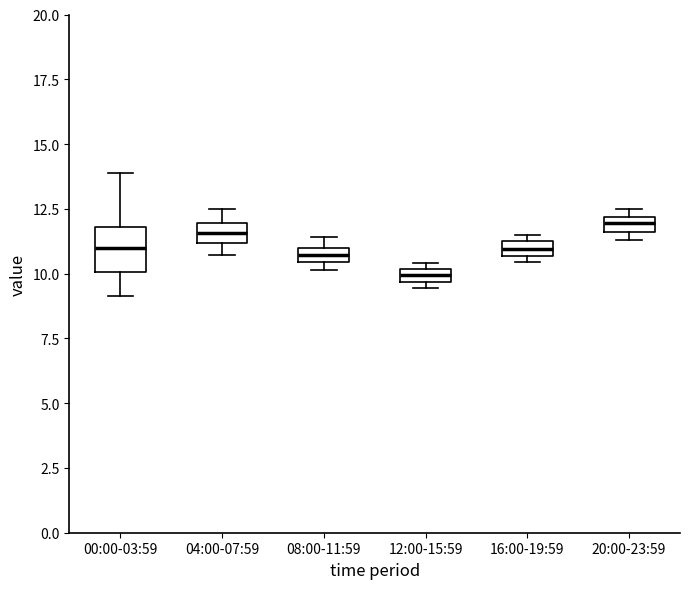

Where does the median line of the box for 00:00-03:59 sit on the y-axis? The values are not printed on the chart, so give them approximately, as read against the axis.

11.0